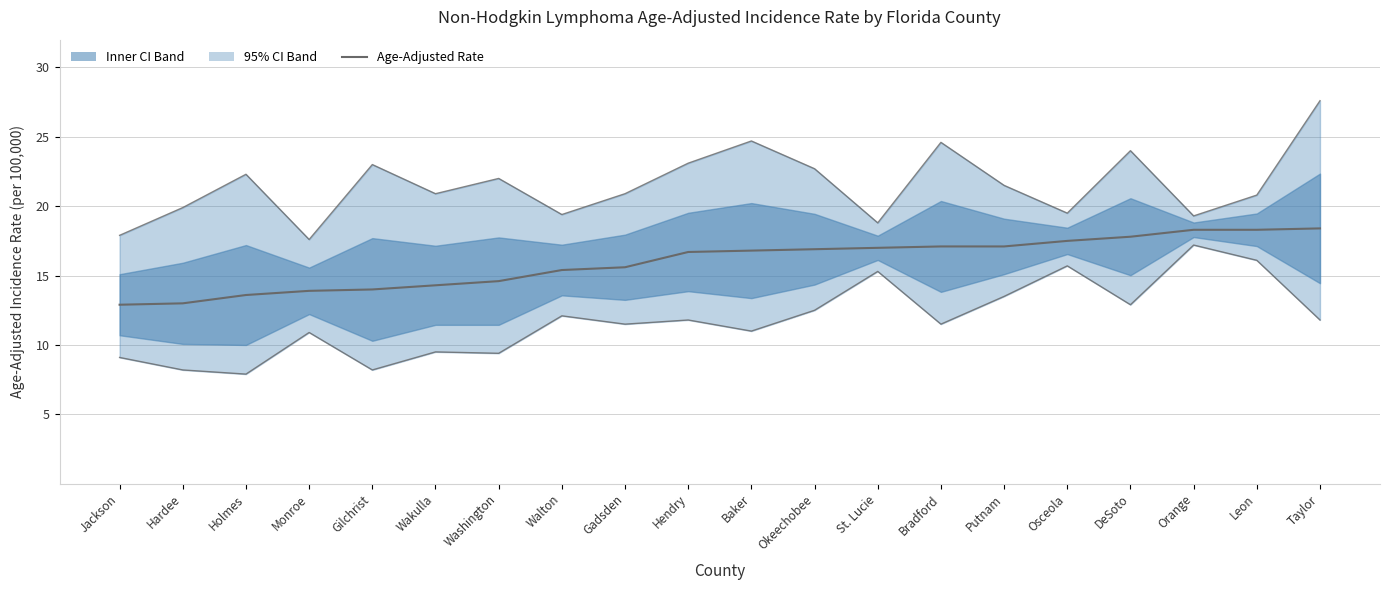

True or false: Lower 95% CI and Age-Adjusted Rate cross at least once.

False